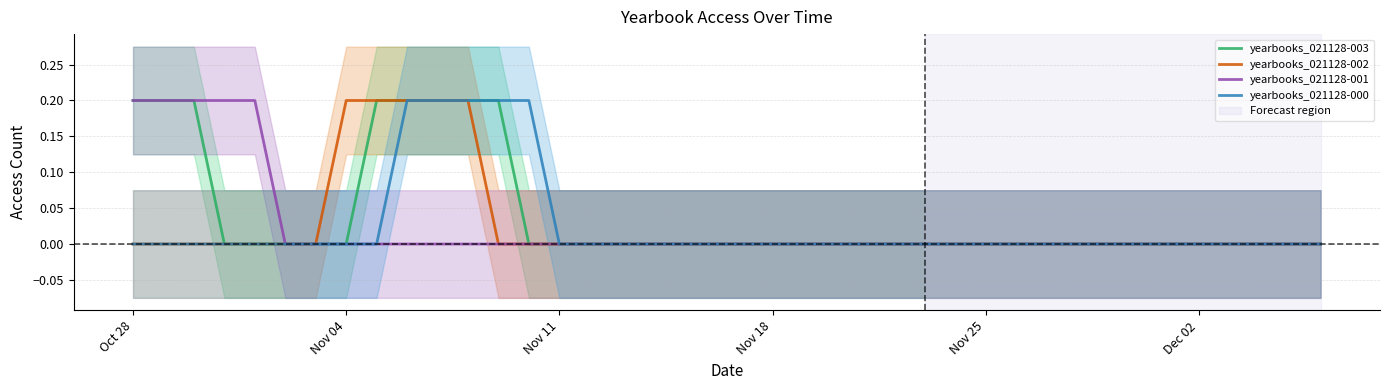

The value of yearbooks_021128-001 at Nov 11 is 0.0. True or false?

True